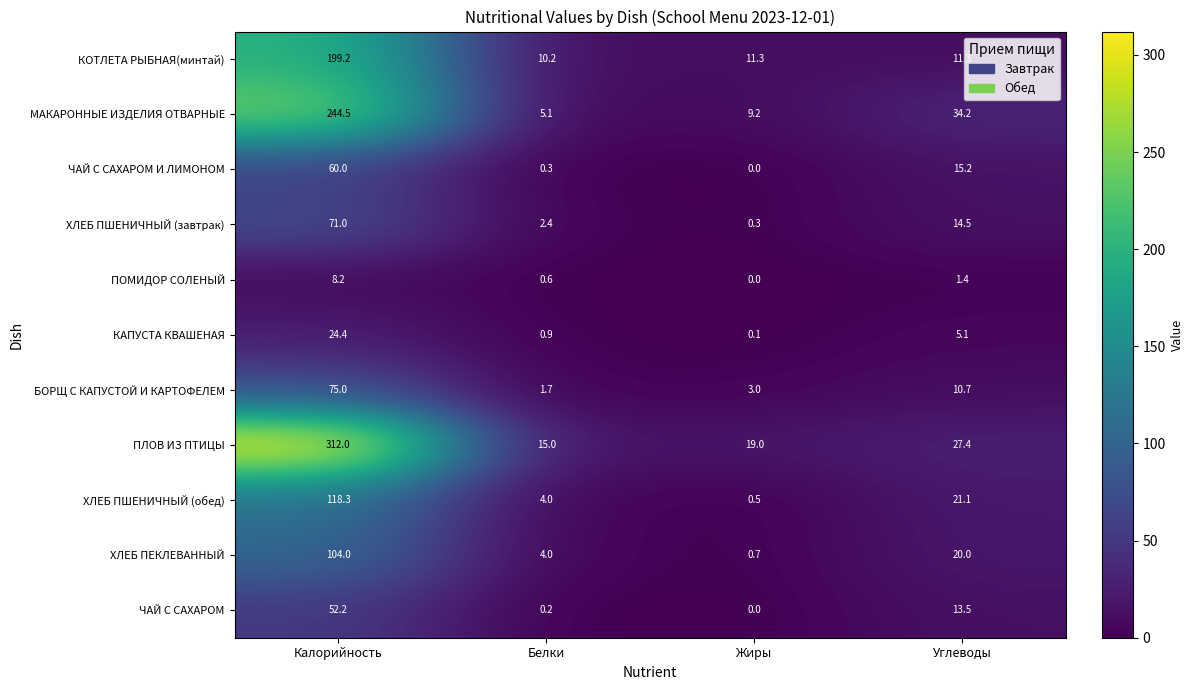

Is it true that ХЛЕБ ПШЕНИЧНЫЙ (завтрак) equals 3.9 at Белки?

False